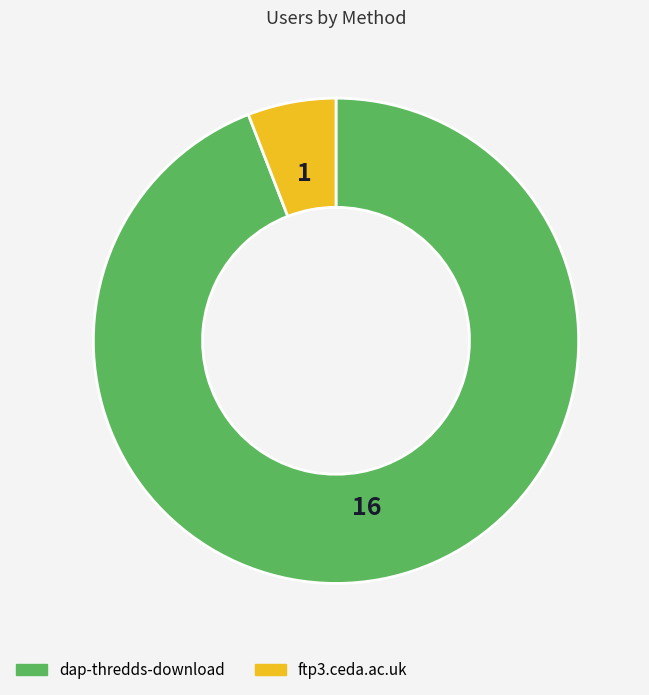

Which slice is the largest?

dap-thredds-download